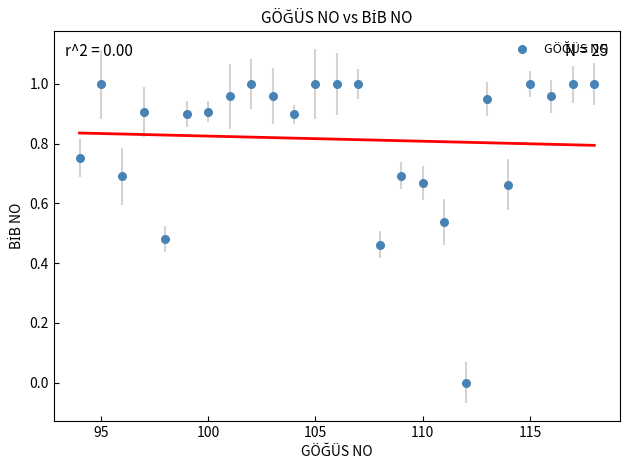

What is the range of X values (max minus min)?

24.0